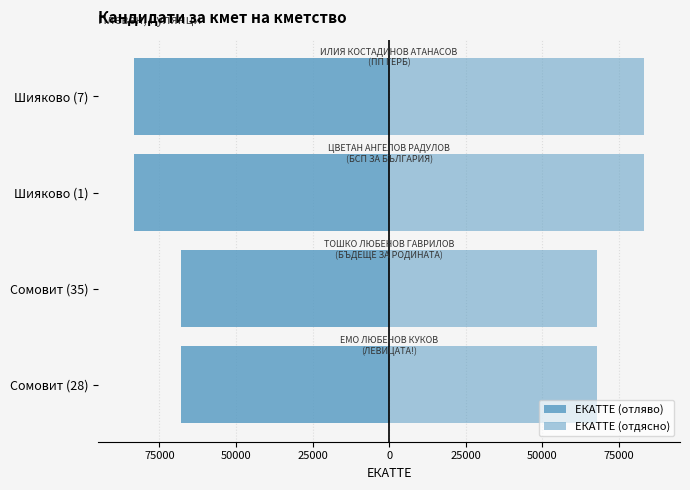

Which has a higher value, Сомовит (28) or Шияково (1)?

Сомовит (28)